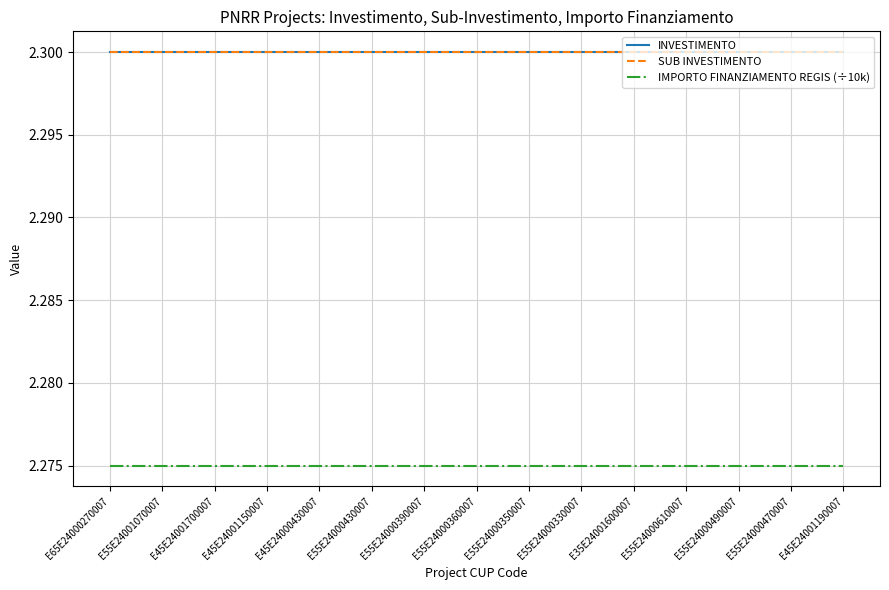

Is this an area chart (filled region under the line)?

No